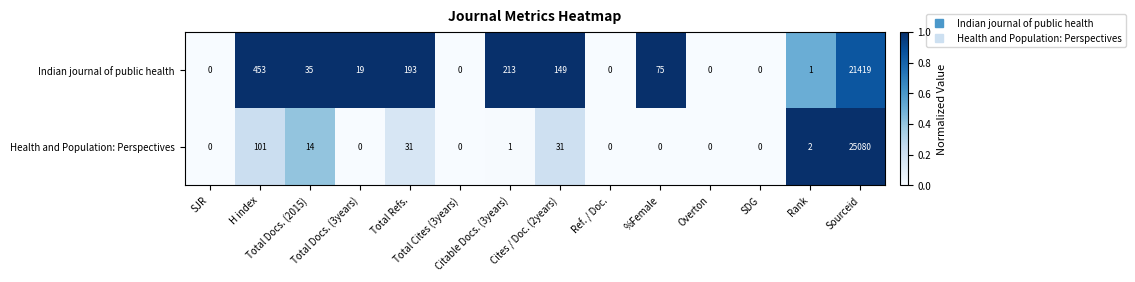

At Rank, list the series in order from smallest to largest.

Indian journal of public health, Health and Population: Perspectives